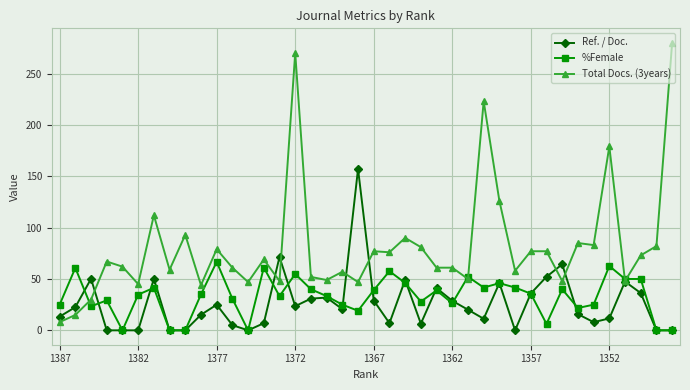

Rank the series by their maximum value, from lowest to highest.

%Female, Ref. / Doc., Total Docs. (3years)